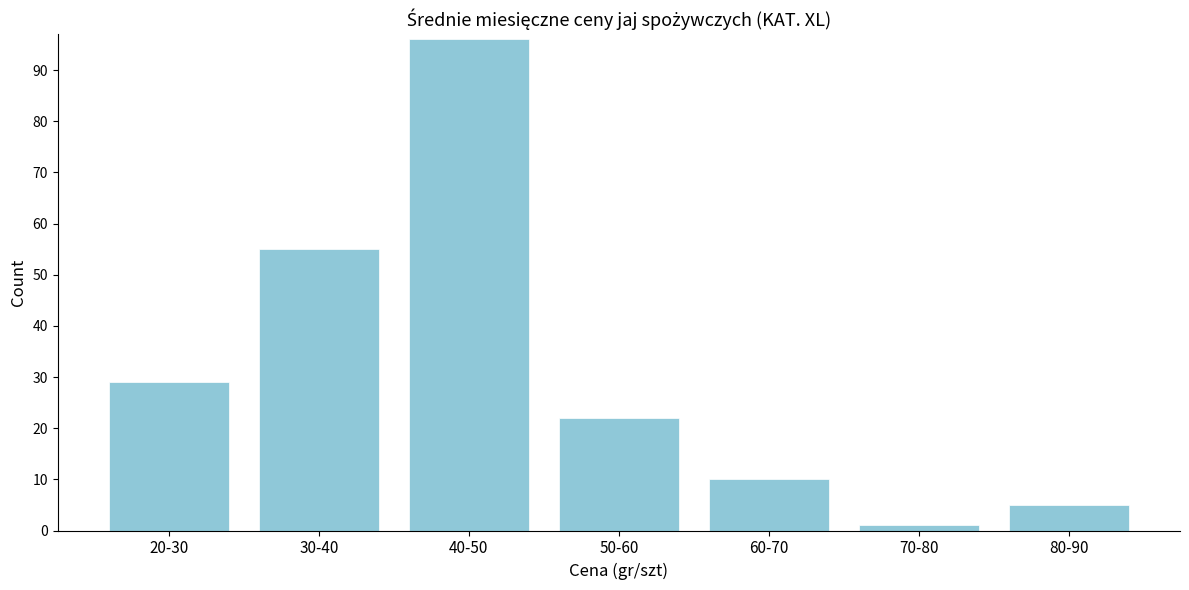

Reading left to right, what are all the values shown in this chart?

29	55	96	22	10	1	5